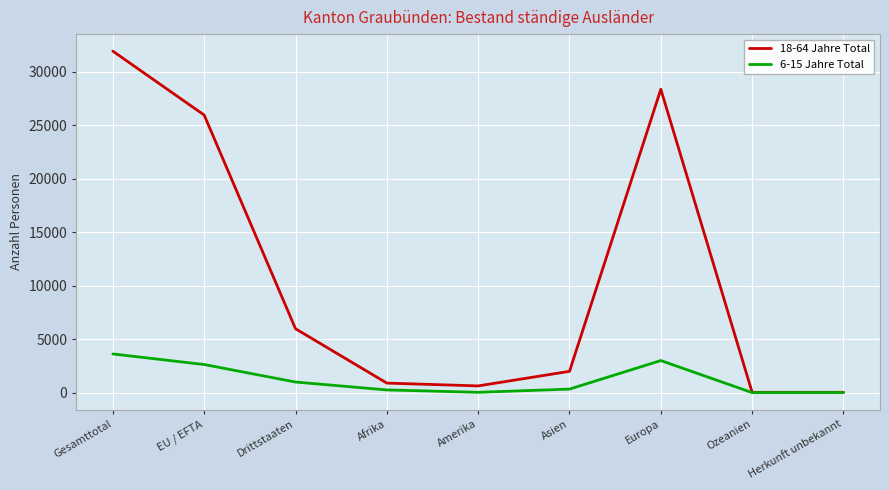

Is the value of 18-64 Jahre Total at Europa greater than the value of 6-15 Jahre Total at Ozeanien?

Yes